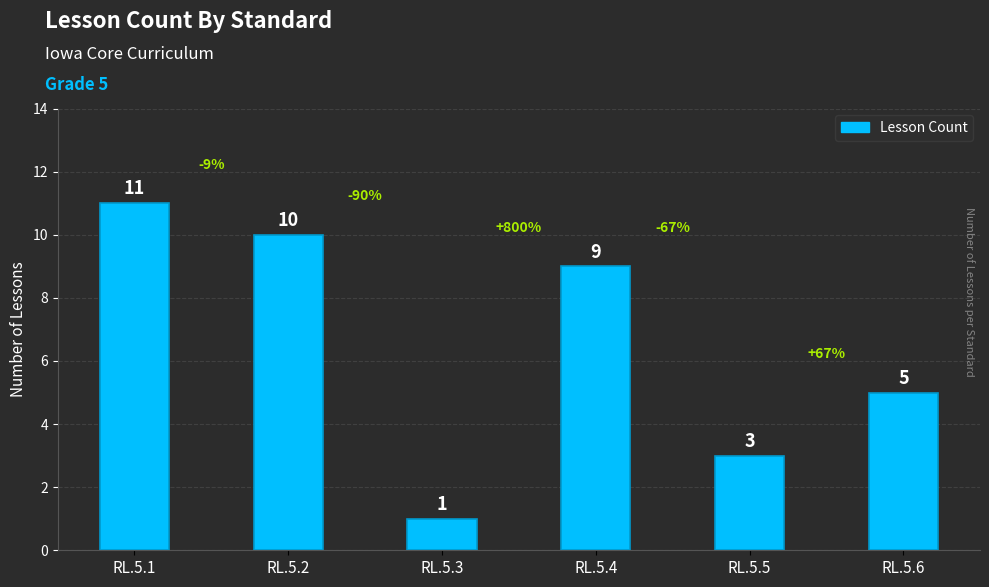

At which category does the chart reach its peak across all series?

RL.5.1